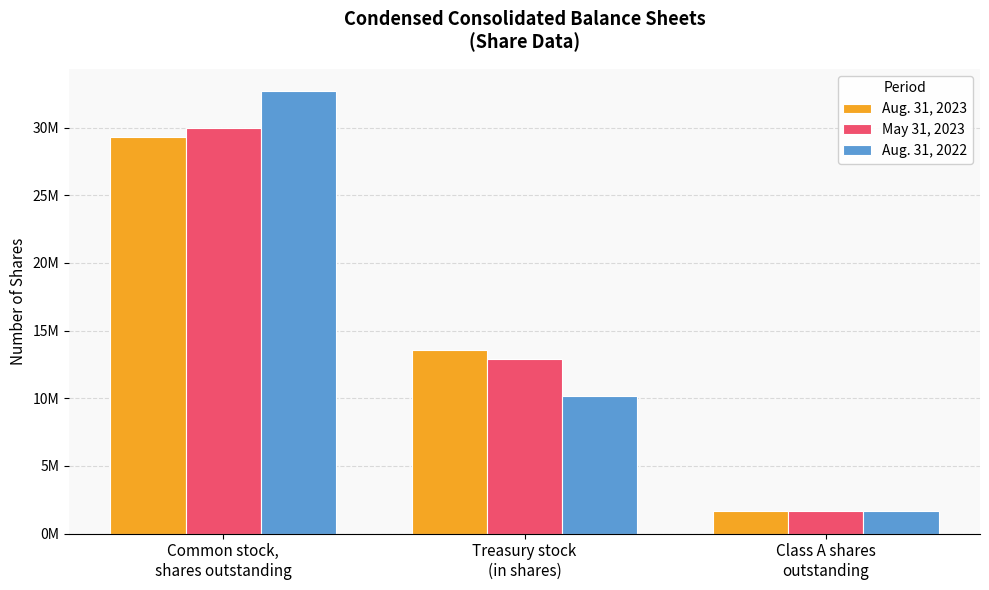

The value of May 31, 2023 at Class A shares
outstanding is 1700000. True or false?

True